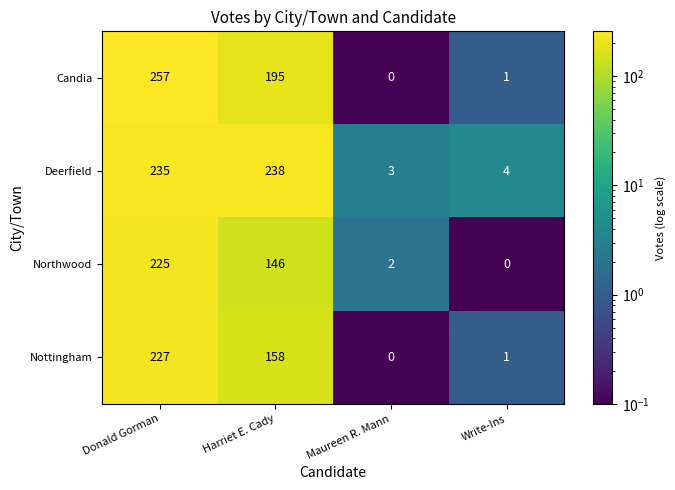

How many positive values does the Northwood series have?

3